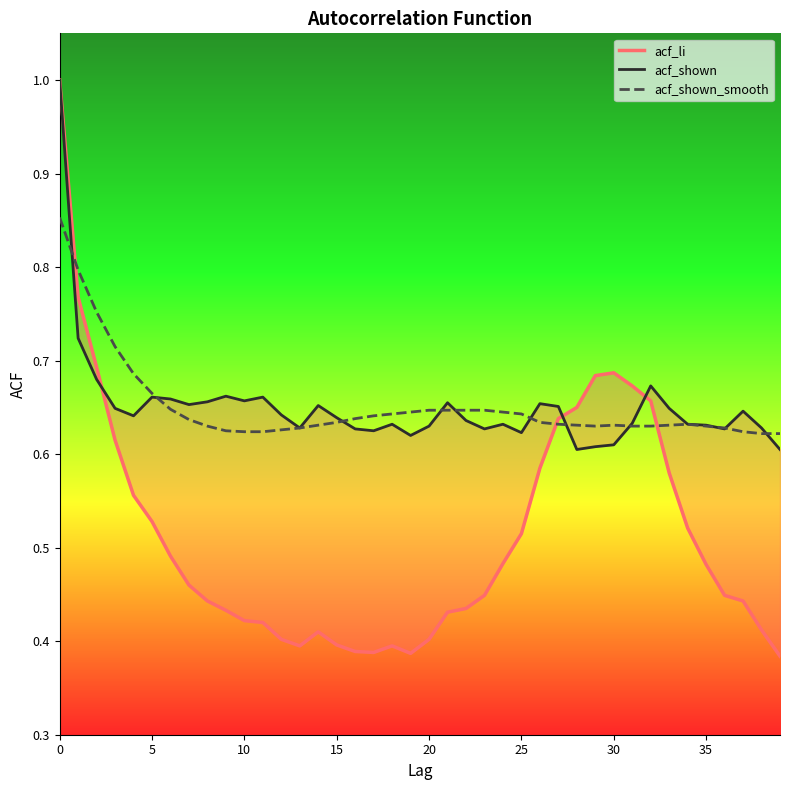

What is the label of the 37th point from the left?

36